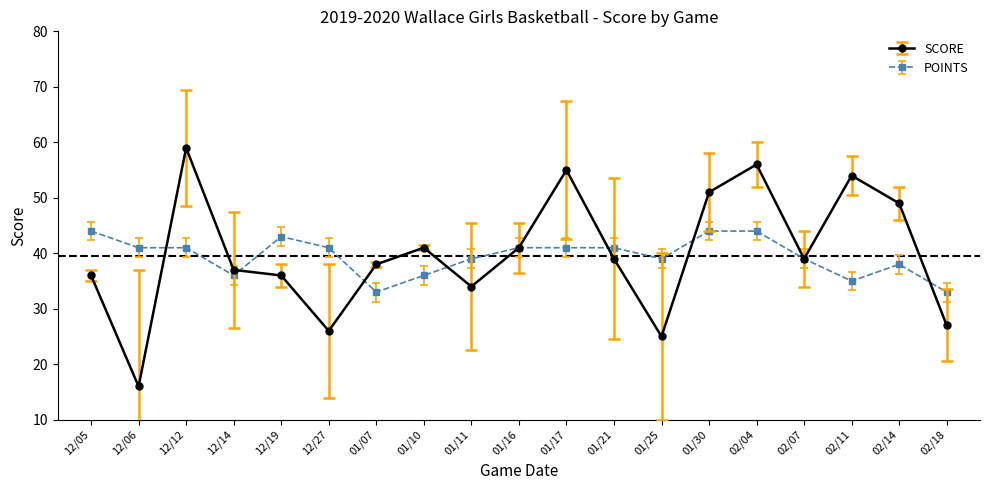

At 01/25, list the series in order from largest to smallest.

POINTS, SCORE